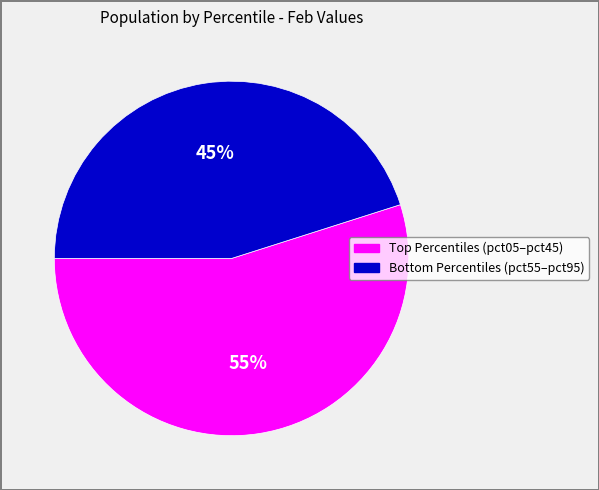

Is there a majority slice in this chart?

Yes